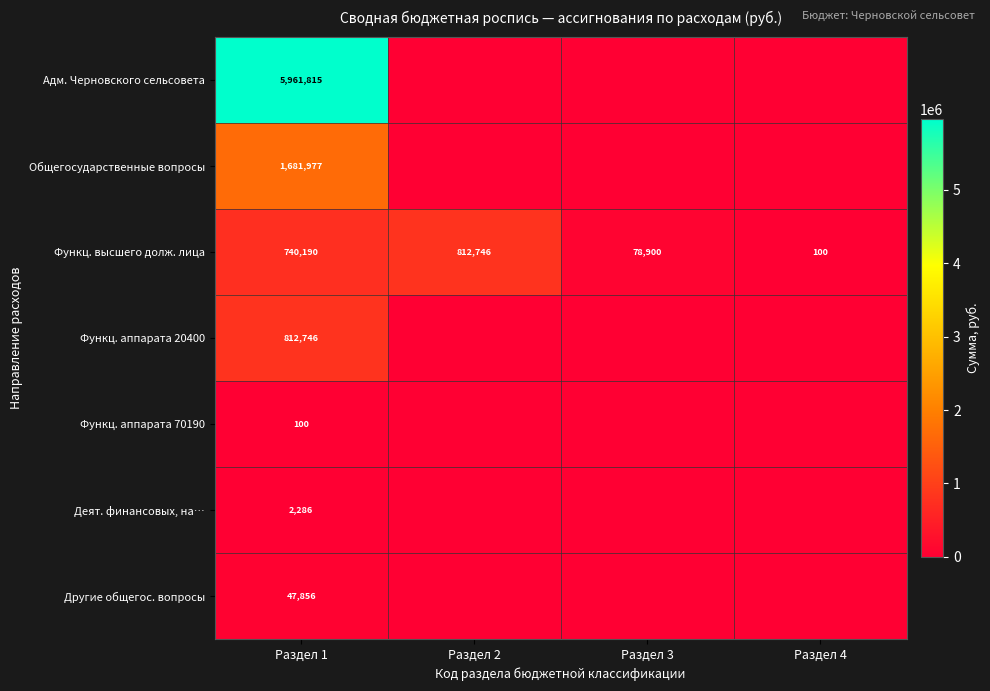

Which category has the highest value in the Функц. высшего долж. лица series?

Раздел 2